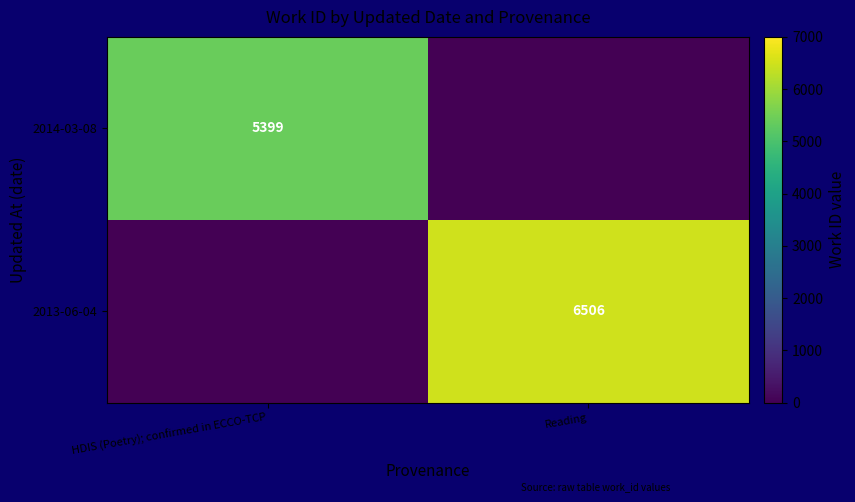

True or false: 2013-06-04 has a value of 6506 at Reading.

True